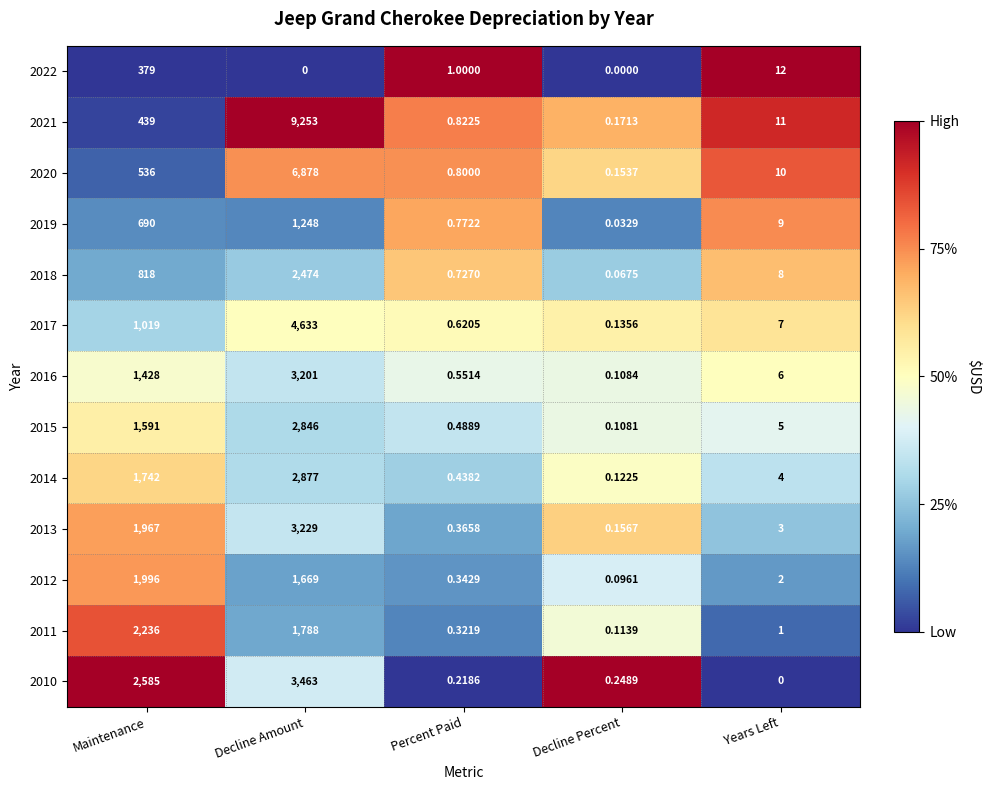

List the labels in order of 2010 value, smallest first.

Years Left, Percent Paid, Decline Percent, Maintenance, Decline Amount